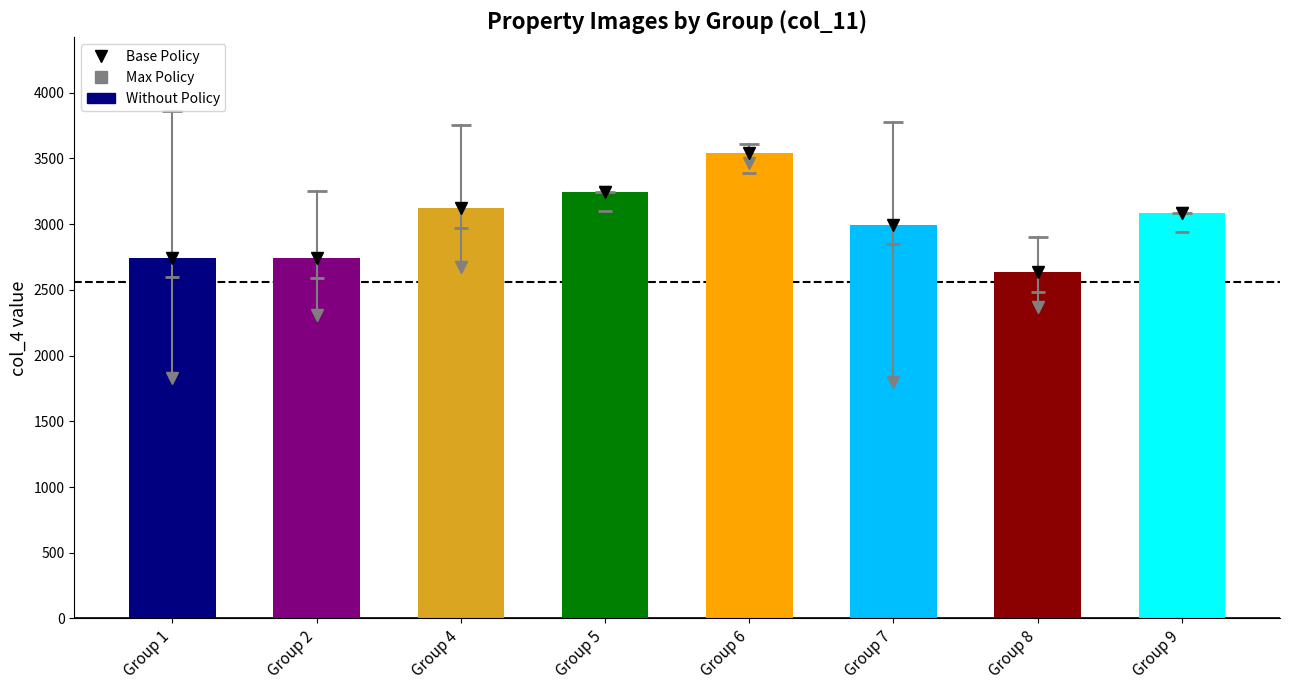

What is the maximum value shown in the chart?

3538.0